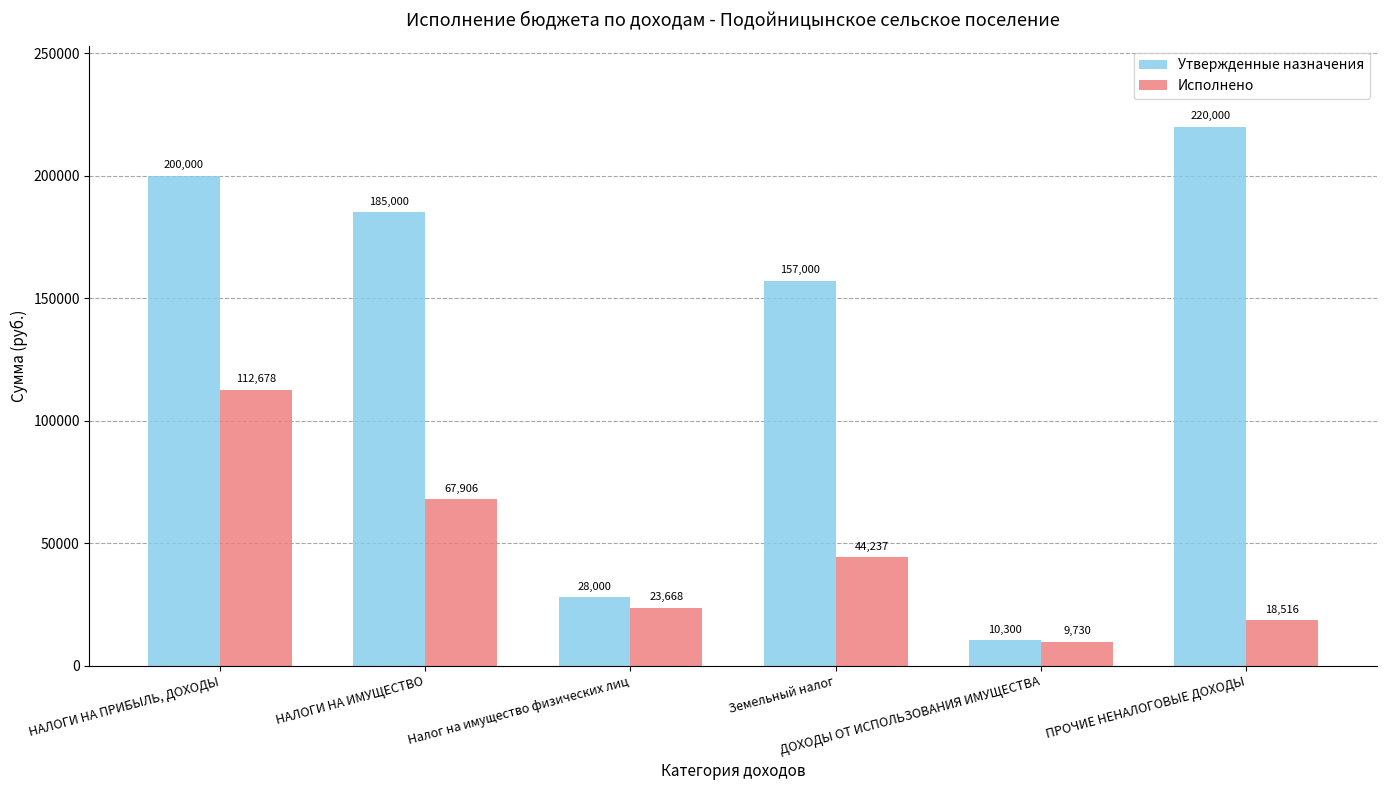

Which series has the largest total across all categories?

Утвержденные назначения